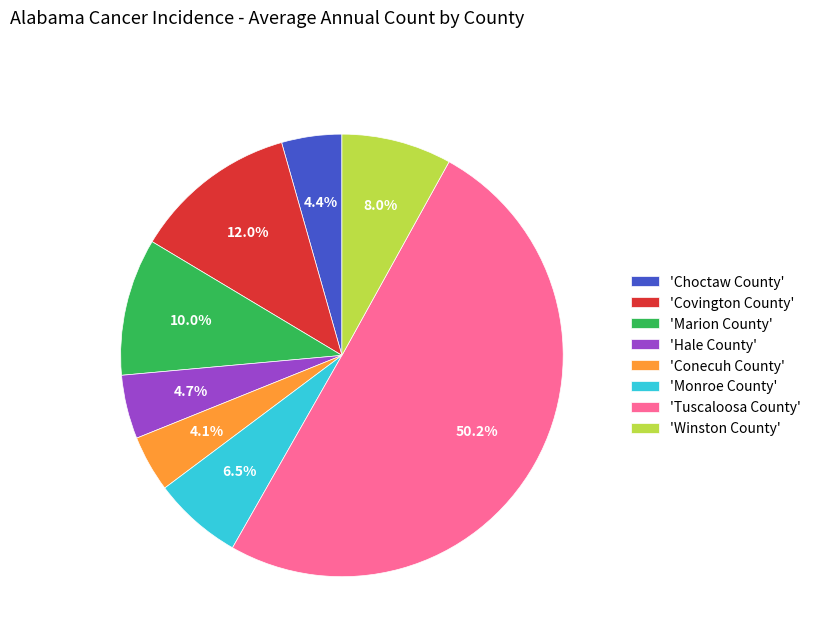

Which category accounts for the majority?

'Tuscaloosa County'